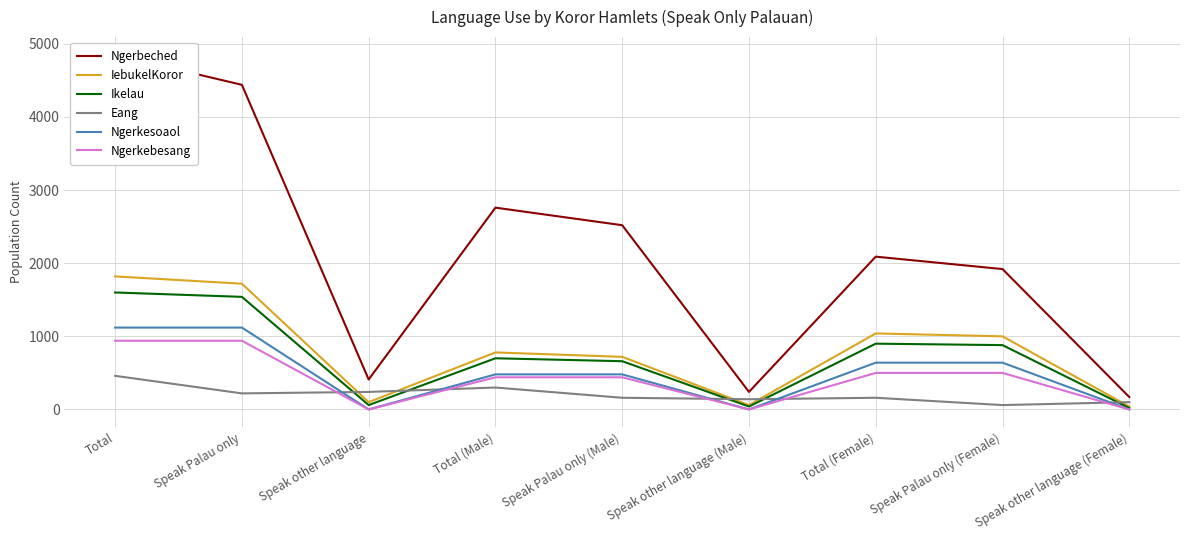

What is the lowest value of the Ikelau series?

20